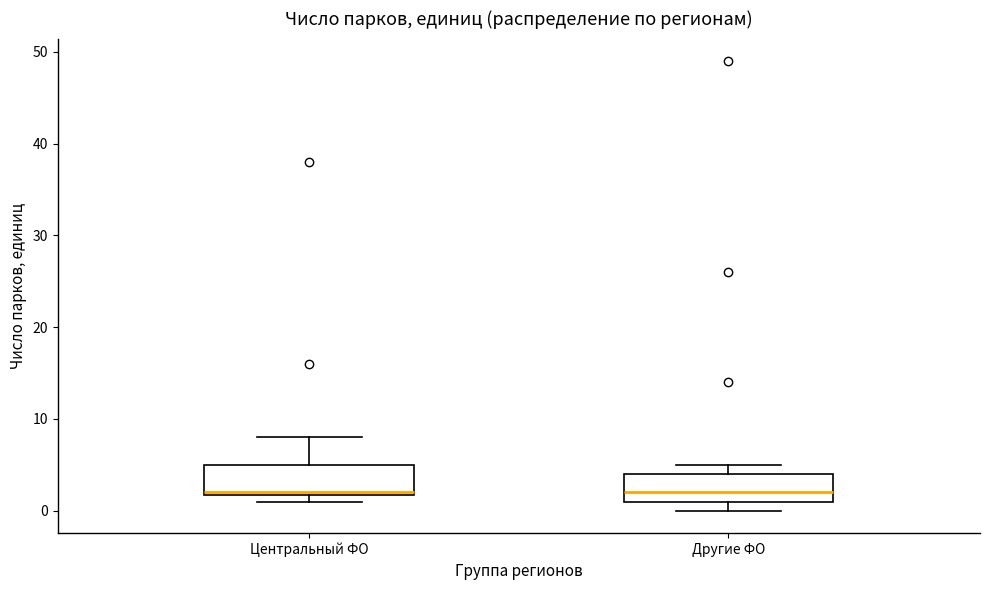

Reading left to right, read every box against the y-axis: the position of its median line, the range the box covers, and the ends of its whiskers. The values are not printed on the chart, so give them approximately, as read against the axis.

Центральный ФО: median 2, box 2 to 5, whiskers 1 to 8
Другие ФО: median 2, box 1 to 4, whiskers 0 to 5